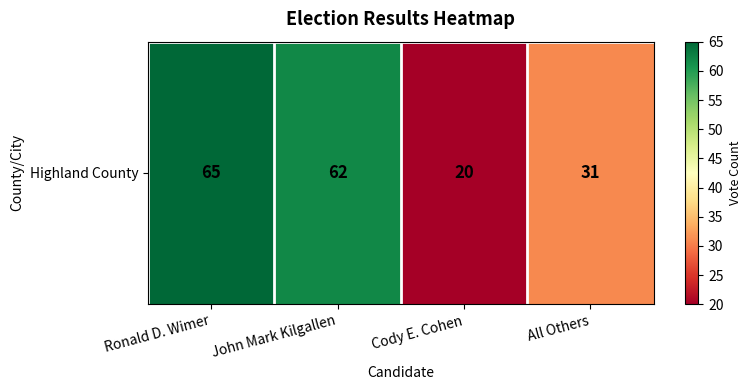

Rank the categories by value from lowest to highest.

Cody E. Cohen, All Others, John Mark Kilgallen, Ronald D. Wimer